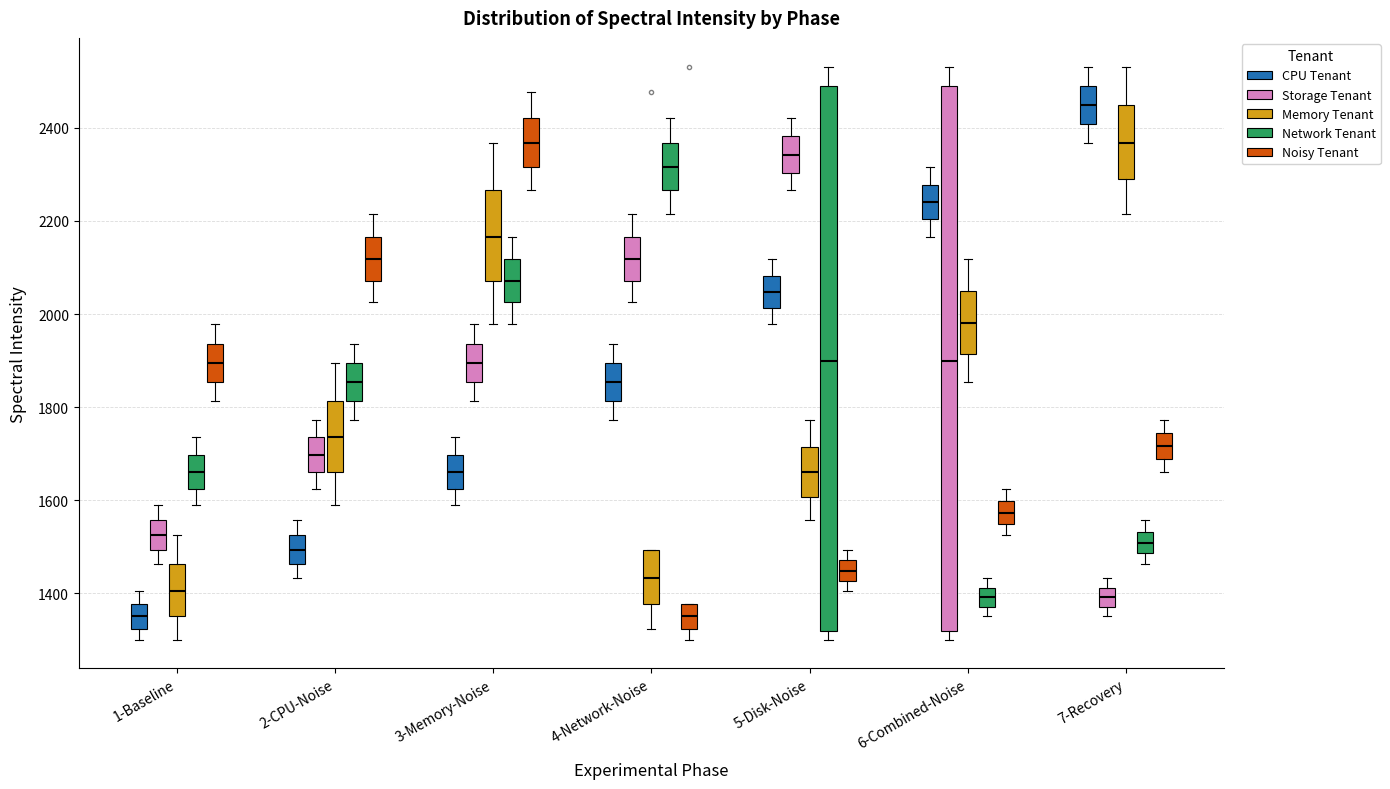

Reading left to right, transcribe this box plot: for each box, give where its median line is, the range the box spans, and where its two whiskers end, as read against the y-axis. The values are not printed on the chart, so give them approximately, as read against the axis.

1-Baseline (CPU Tenant): median 1360, box 1320 to 1380, whiskers 1300 to 1400
1-Baseline (Storage Tenant): median 1520, box 1500 to 1560, whiskers 1460 to 1600
1-Baseline (Memory Tenant): median 1400, box 1360 to 1460, whiskers 1300 to 1520
1-Baseline (Network Tenant): median 1660, box 1620 to 1700, whiskers 1600 to 1740
1-Baseline (Noisy Tenant): median 1900, box 1860 to 1940, whiskers 1820 to 1980
2-CPU-Noise (CPU Tenant): median 1500, box 1460 to 1520, whiskers 1440 to 1560
2-CPU-Noise (Storage Tenant): median 1700, box 1660 to 1740, whiskers 1620 to 1780
2-CPU-Noise (Memory Tenant): median 1740, box 1660 to 1820, whiskers 1600 to 1900
2-CPU-Noise (Network Tenant): median 1860, box 1820 to 1900, whiskers 1780 to 1940
2-CPU-Noise (Noisy Tenant): median 2120, box 2080 to 2160, whiskers 2020 to 2220
3-Memory-Noise (CPU Tenant): median 1660, box 1620 to 1700, whiskers 1600 to 1740
3-Memory-Noise (Storage Tenant): median 1900, box 1860 to 1940, whiskers 1820 to 1980
3-Memory-Noise (Memory Tenant): median 2160, box 2080 to 2260, whiskers 1980 to 2360
3-Memory-Noise (Network Tenant): median 2080, box 2020 to 2120, whiskers 1980 to 2160
3-Memory-Noise (Noisy Tenant): median 2360, box 2320 to 2420, whiskers 2260 to 2480
4-Network-Noise (CPU Tenant): median 1860, box 1820 to 1900, whiskers 1780 to 1940
4-Network-Noise (Storage Tenant): median 2120, box 2080 to 2160, whiskers 2020 to 2220
4-Network-Noise (Memory Tenant): median 1440, box 1380 to 1500, whiskers 1320 to 1500
4-Network-Noise (Network Tenant): median 2320, box 2260 to 2360, whiskers 2220 to 2420
4-Network-Noise (Noisy Tenant): median 1360, box 1320 to 1380, whiskers 1300 to 1380
5-Disk-Noise (CPU Tenant): median 2040, box 2020 to 2080, whiskers 1980 to 2120
5-Disk-Noise (Storage Tenant): median 2340, box 2300 to 2380, whiskers 2260 to 2420
5-Disk-Noise (Memory Tenant): median 1660, box 1600 to 1720, whiskers 1560 to 1780
5-Disk-Noise (Network Tenant): median 1900, box 1320 to 2500, whiskers 1300 to 2540
5-Disk-Noise (Noisy Tenant): median 1440, box 1420 to 1480, whiskers 1400 to 1500
6-Combined-Noise (CPU Tenant): median 2240, box 2200 to 2280, whiskers 2160 to 2320
6-Combined-Noise (Storage Tenant): median 1900, box 1320 to 2500, whiskers 1300 to 2540
6-Combined-Noise (Memory Tenant): median 1980, box 1920 to 2040, whiskers 1860 to 2120
6-Combined-Noise (Network Tenant): median 1400, box 1380 to 1420, whiskers 1360 to 1440
6-Combined-Noise (Noisy Tenant): median 1580, box 1540 to 1600, whiskers 1520 to 1620
7-Recovery (CPU Tenant): median 2440, box 2400 to 2500, whiskers 2360 to 2540
7-Recovery (Storage Tenant): median 1400, box 1380 to 1420, whiskers 1360 to 1440
7-Recovery (Memory Tenant): median 2360, box 2300 to 2440, whiskers 2220 to 2540
7-Recovery (Network Tenant): median 1500, box 1480 to 1540, whiskers 1460 to 1560
7-Recovery (Noisy Tenant): median 1720, box 1680 to 1740, whiskers 1660 to 1780